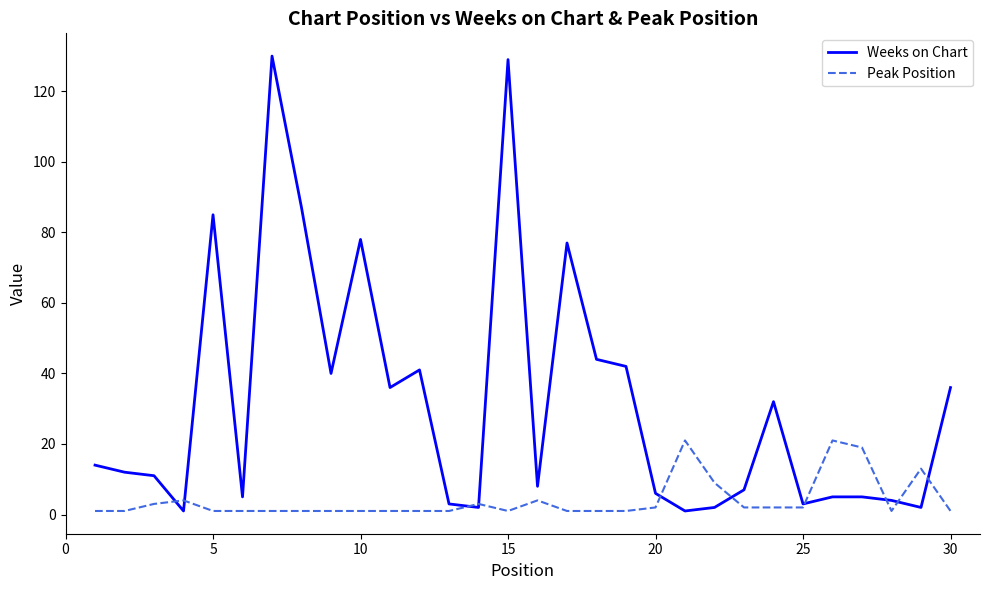

Reading left to right, list all the values displayed in this chart.

Weeks on Chart: 14	12	11	1	85	5	130	87	40	78	36	41	3	2	129	8	77	44	42	6	1	2	7	32	3	5	5	4	2	36
Peak Position: 1	1	3	4	1	1	1	1	1	1	1	1	1	3	1	4	1	1	1	2	21	9	2	2	2	21	19	1	13	1